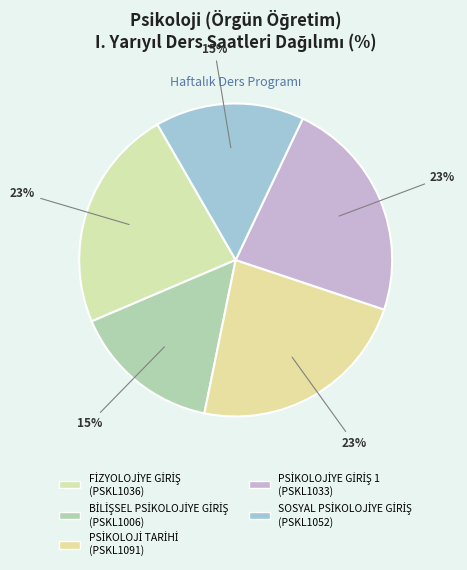

Count the number of slices in the pie.

5